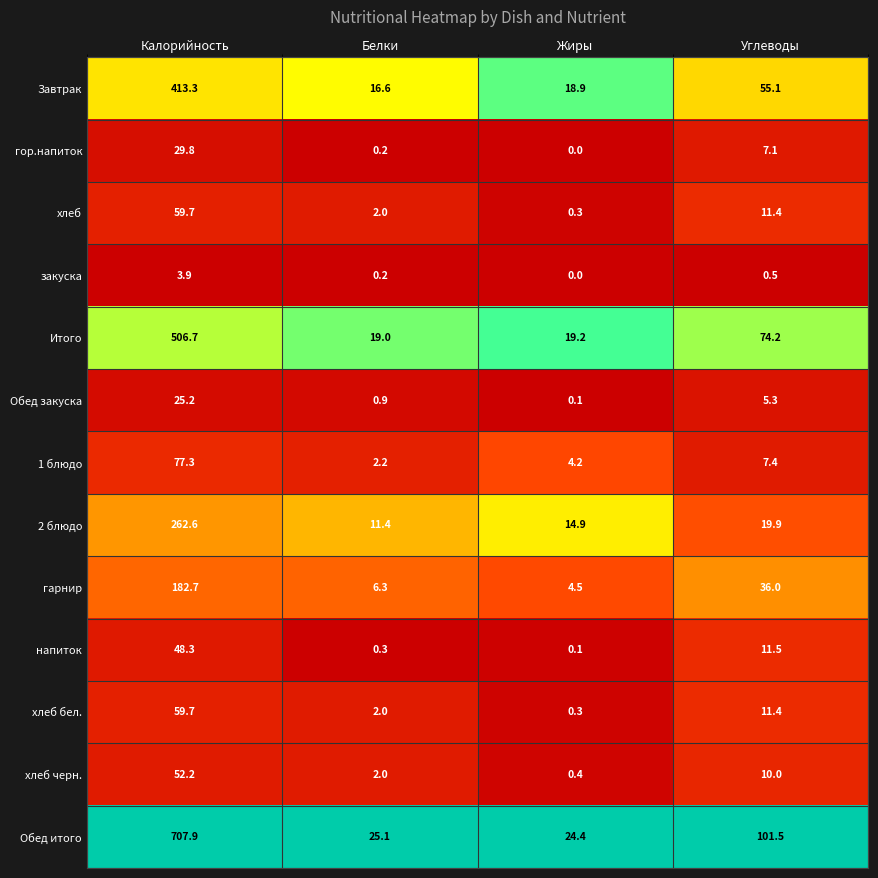

Which series has the largest total across all categories?

Обед итого